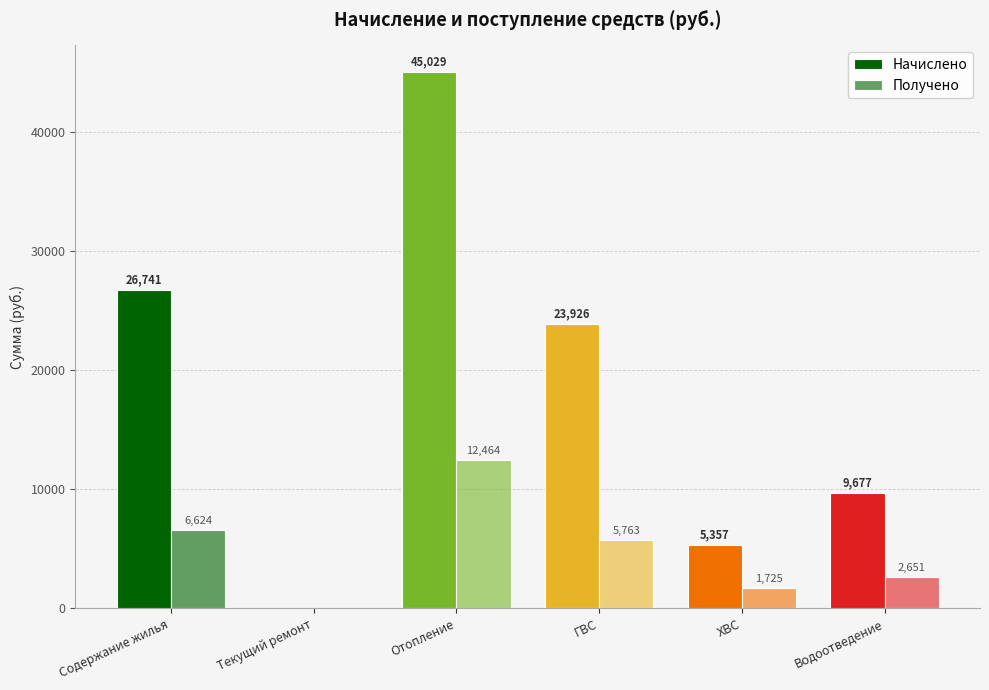

Rank the series by their average value, from highest to lowest.

Начислено, Получено